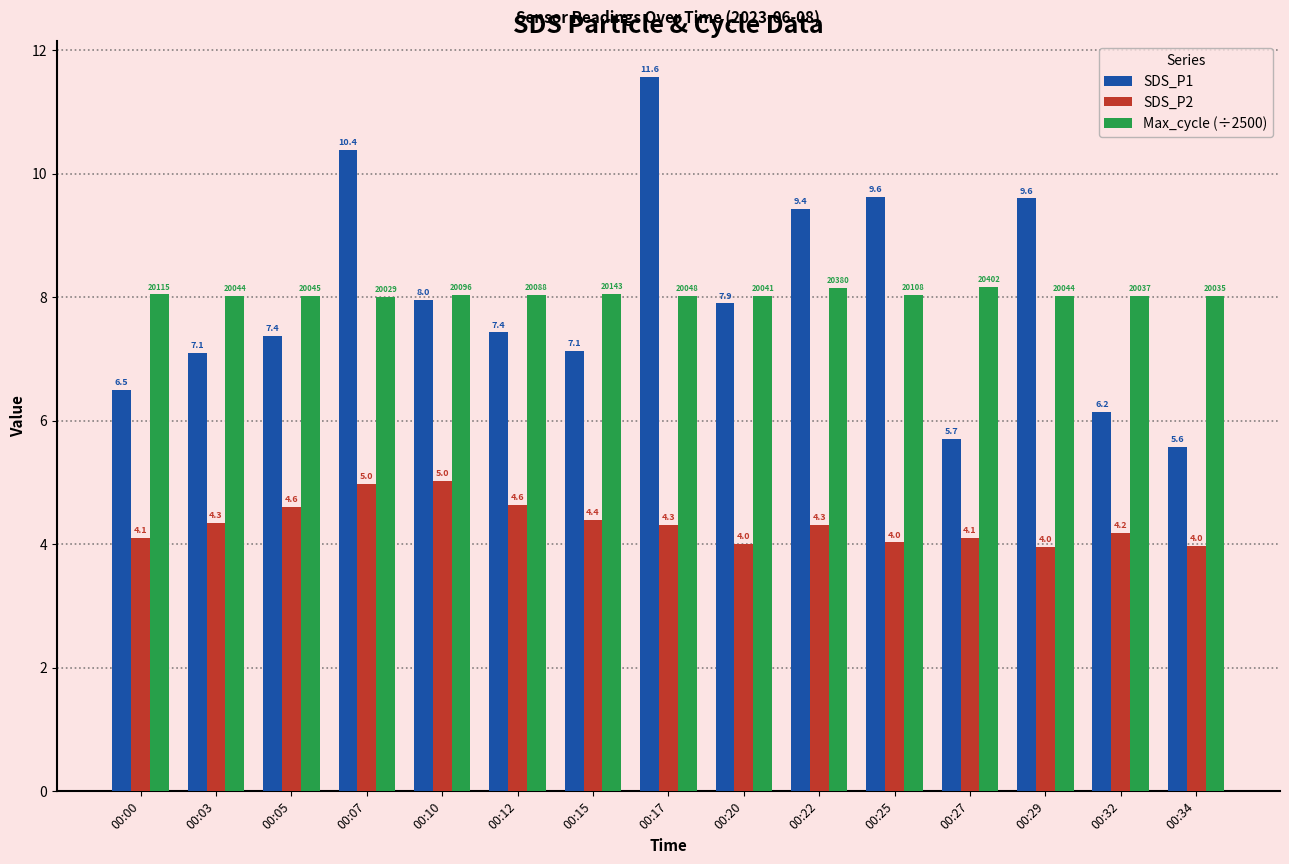

What are all the series names shown in the legend?

SDS_P1, SDS_P2, Max_cycle (÷2500)